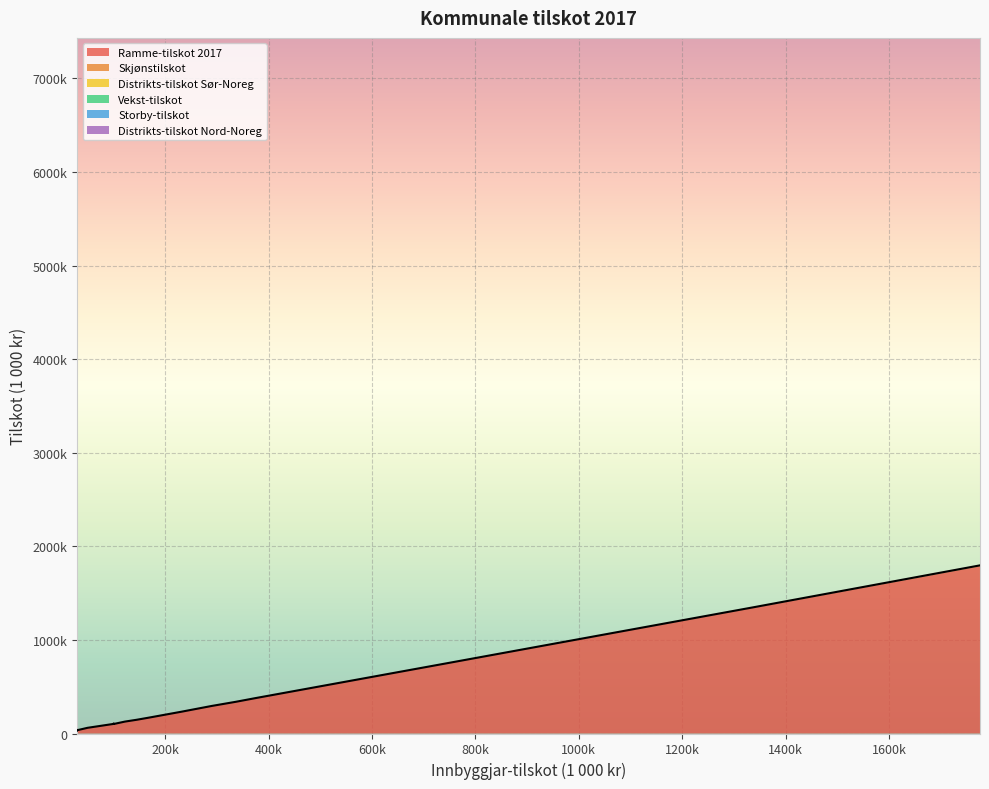

List the series in order of their peak value, lowest first.

Storby-tilskot, Distrikts-tilskot Nord-Noreg, Vekst-tilskot, Distrikts-tilskot Sør-Noreg, Skjønstilskot, Ramme-tilskot 2017